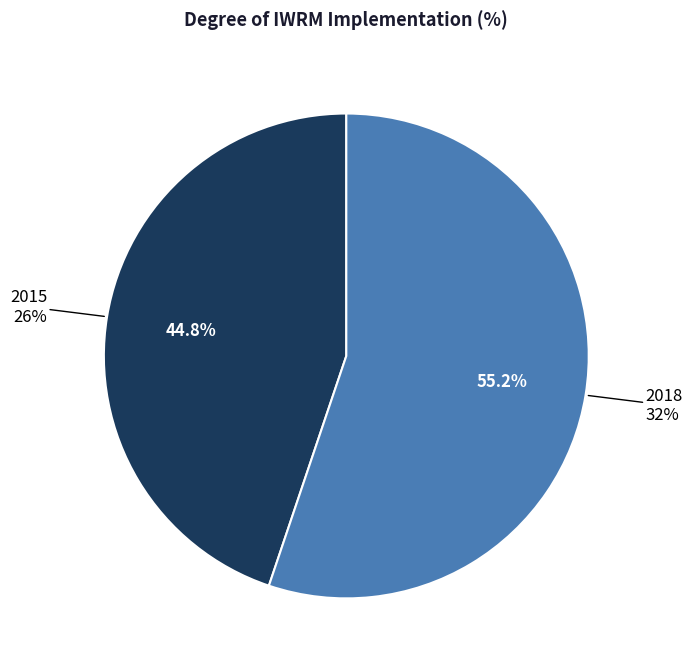

Approximately how many times larger is the value at 2015 compared to 2018?

0.8